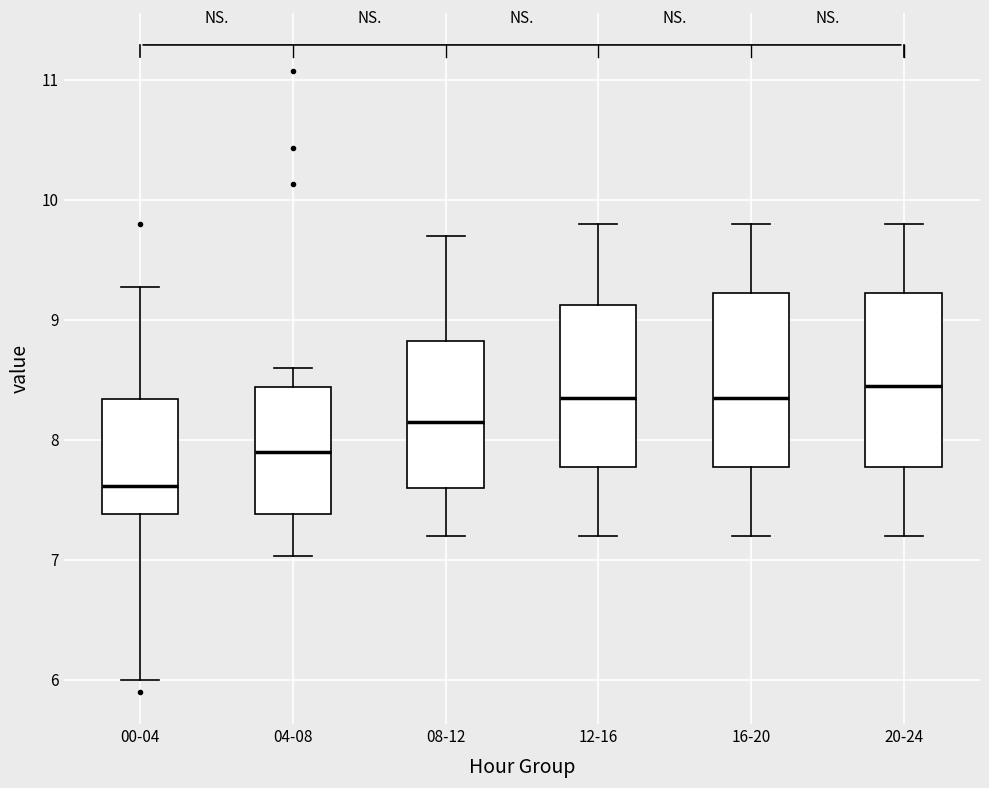

Reading left to right, transcribe this box plot: for each box, give where its median line is, the range the box spans, and where its two whiskers end, as read against the y-axis. The values are not printed on the chart, so give them approximately, as read against the axis.

00-04: median 7.6, box 7.4 to 8.3, whiskers 6.0 to 9.3
04-08: median 7.9, box 7.4 to 8.4, whiskers 7.0 to 8.6
08-12: median 8.2, box 7.6 to 8.8, whiskers 7.2 to 9.7
12-16: median 8.4, box 7.8 to 9.1, whiskers 7.2 to 9.8
16-20: median 8.4, box 7.8 to 9.2, whiskers 7.2 to 9.8
20-24: median 8.5, box 7.8 to 9.2, whiskers 7.2 to 9.8